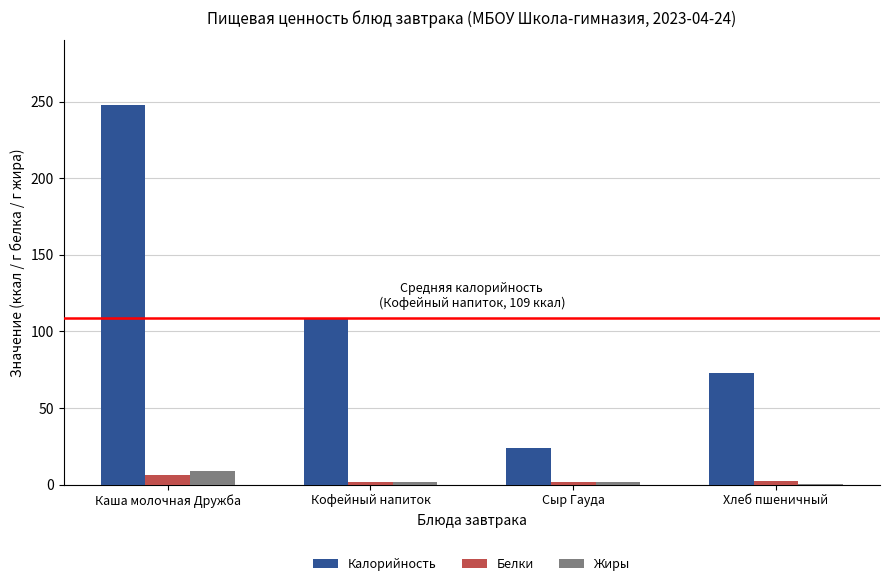

What is the highest value of the Белки series?

6.0